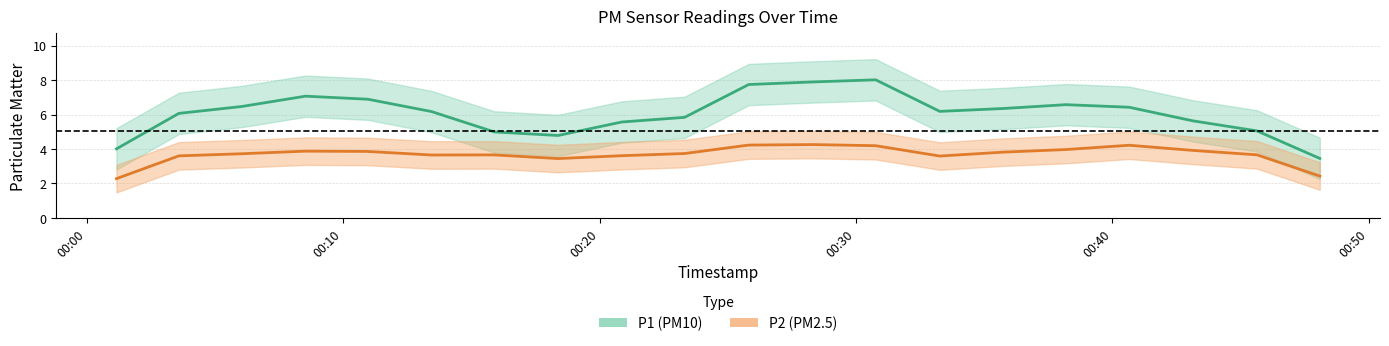

The value of P2 at 2023-07-20T00:06:03 is 4.0. True or false?

True